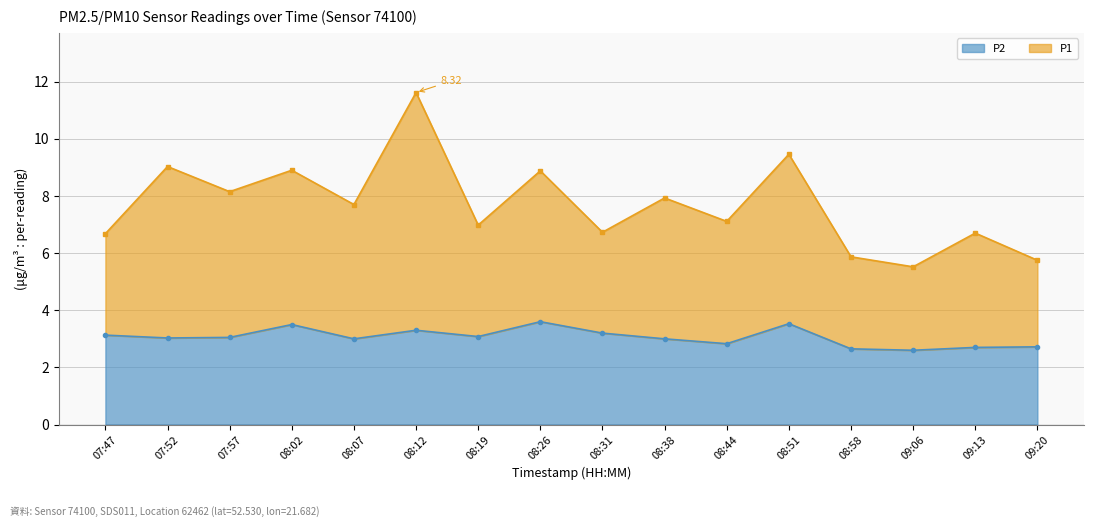

Reading left to right, what are all the values shown in this chart?

P1: 07:47=6.7	07:52=9.0	07:57=8.1	08:02=8.9	08:07=7.7	08:12=11.6	08:19=7.0	08:26=8.9	08:31=6.7	08:38=7.9	08:44=7.1	08:51=9.5	08:58=5.9	09:06=5.5	09:13=6.7	09:20=5.8
P2: 07:47=3.1	07:52=3.0	07:57=3.0	08:02=3.5	08:07=3.0	08:12=3.3	08:19=3.1	08:26=3.6	08:31=3.2	08:38=3.0	08:44=2.8	08:51=3.5	08:58=2.6	09:06=2.6	09:13=2.7	09:20=2.7